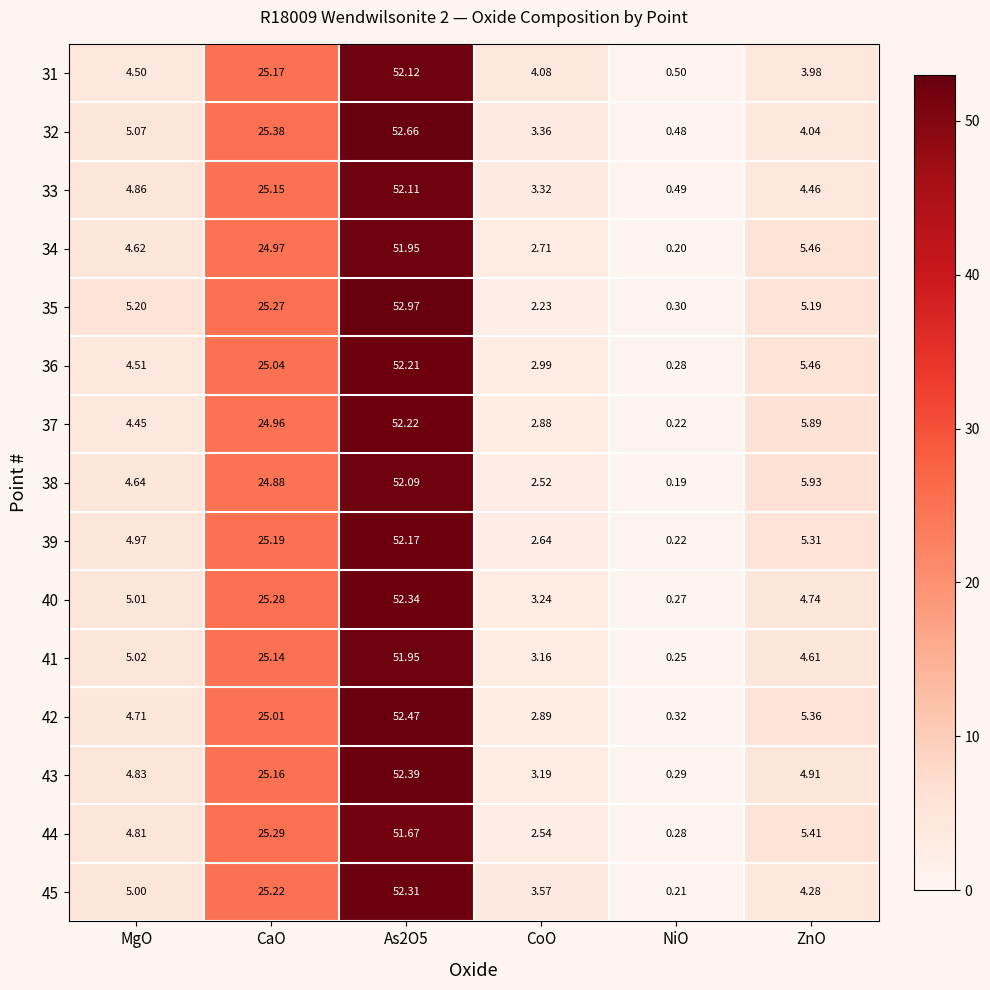

Where is 38 nearest to the value 26?

CaO